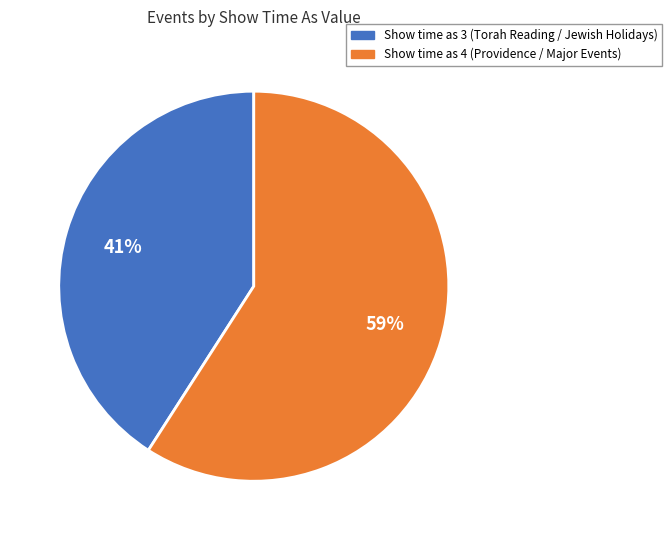

Rank the categories by value from lowest to highest.

Show time as 3, Show time as 4